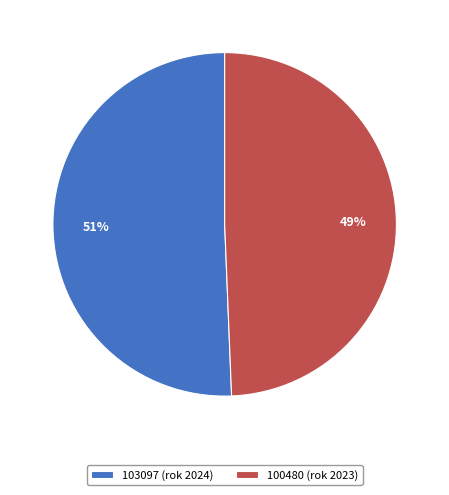

Is there a majority slice in this chart?

Yes